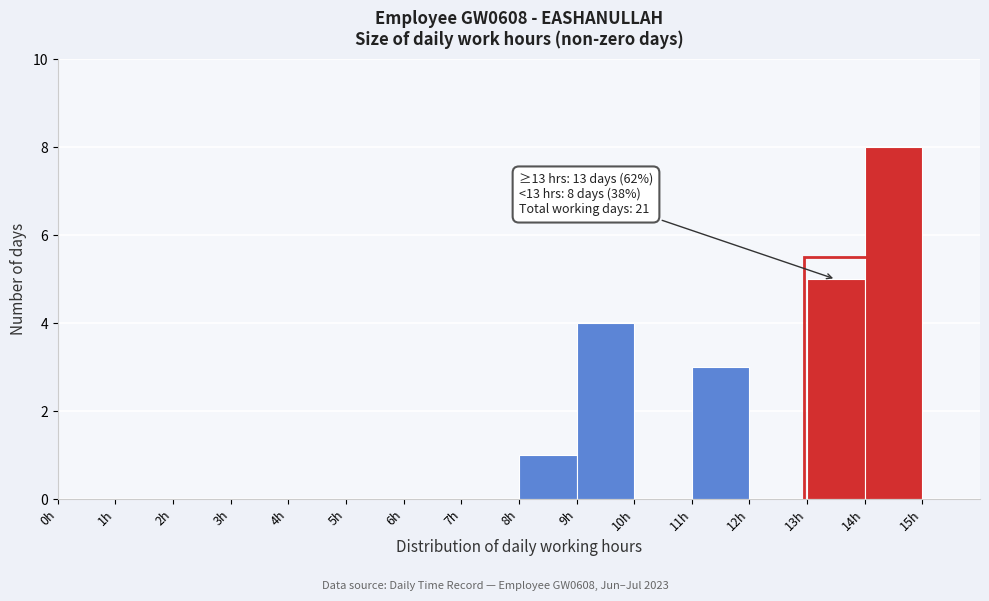

Which range on the x-axis has the tallest bar?

14 to 15